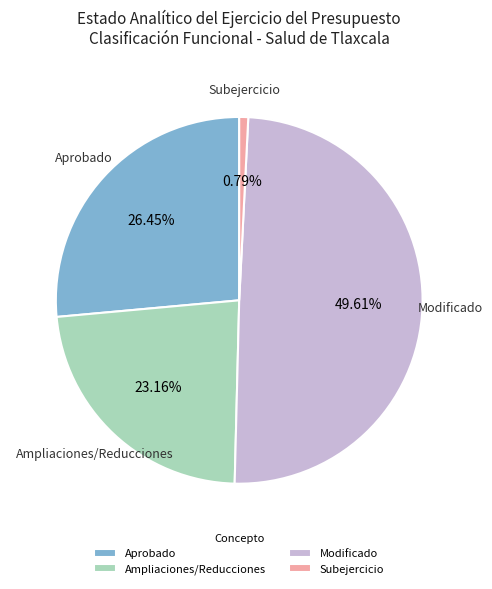

Which category has the smallest portion of the pie?

Subejercicio